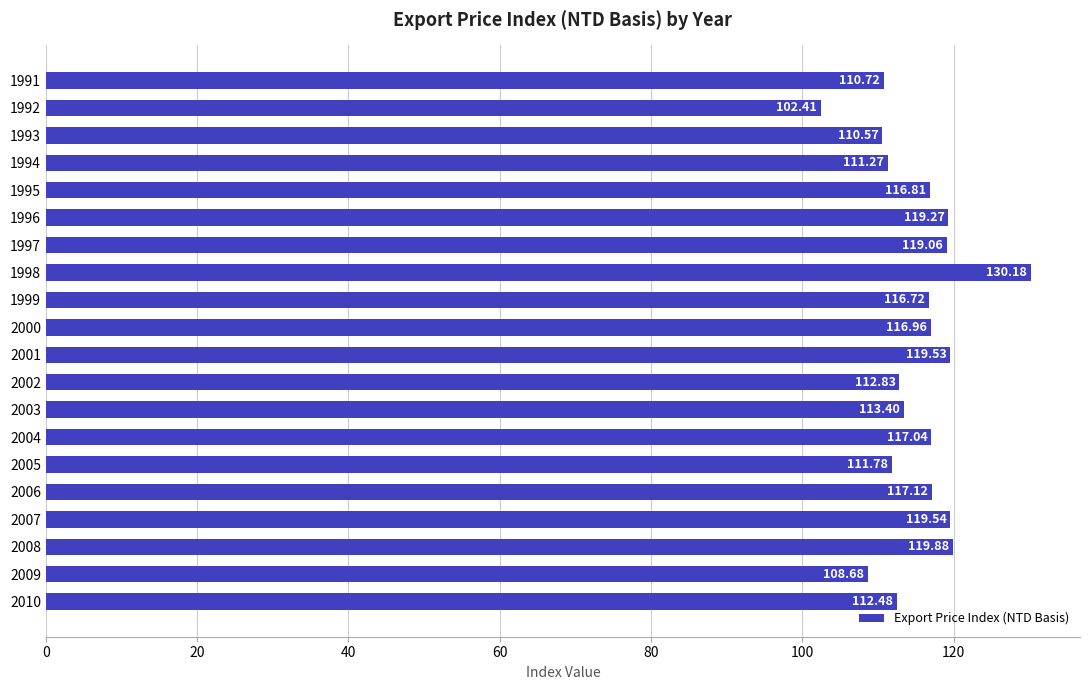

What is the minimum value shown in the chart?

102.4